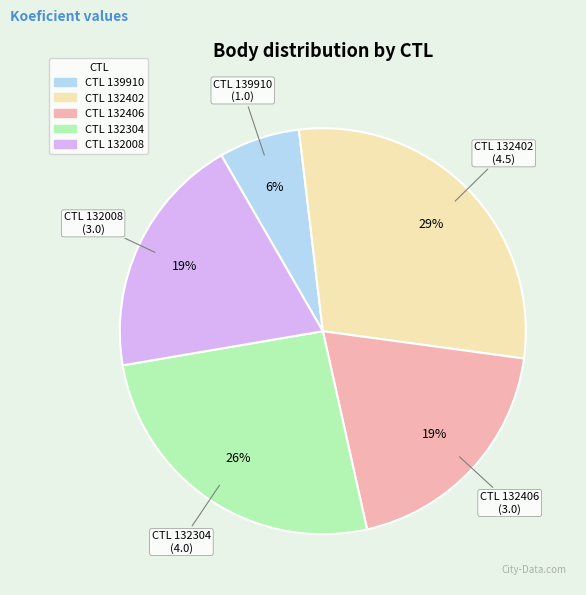

How many segments does this pie chart have?

5